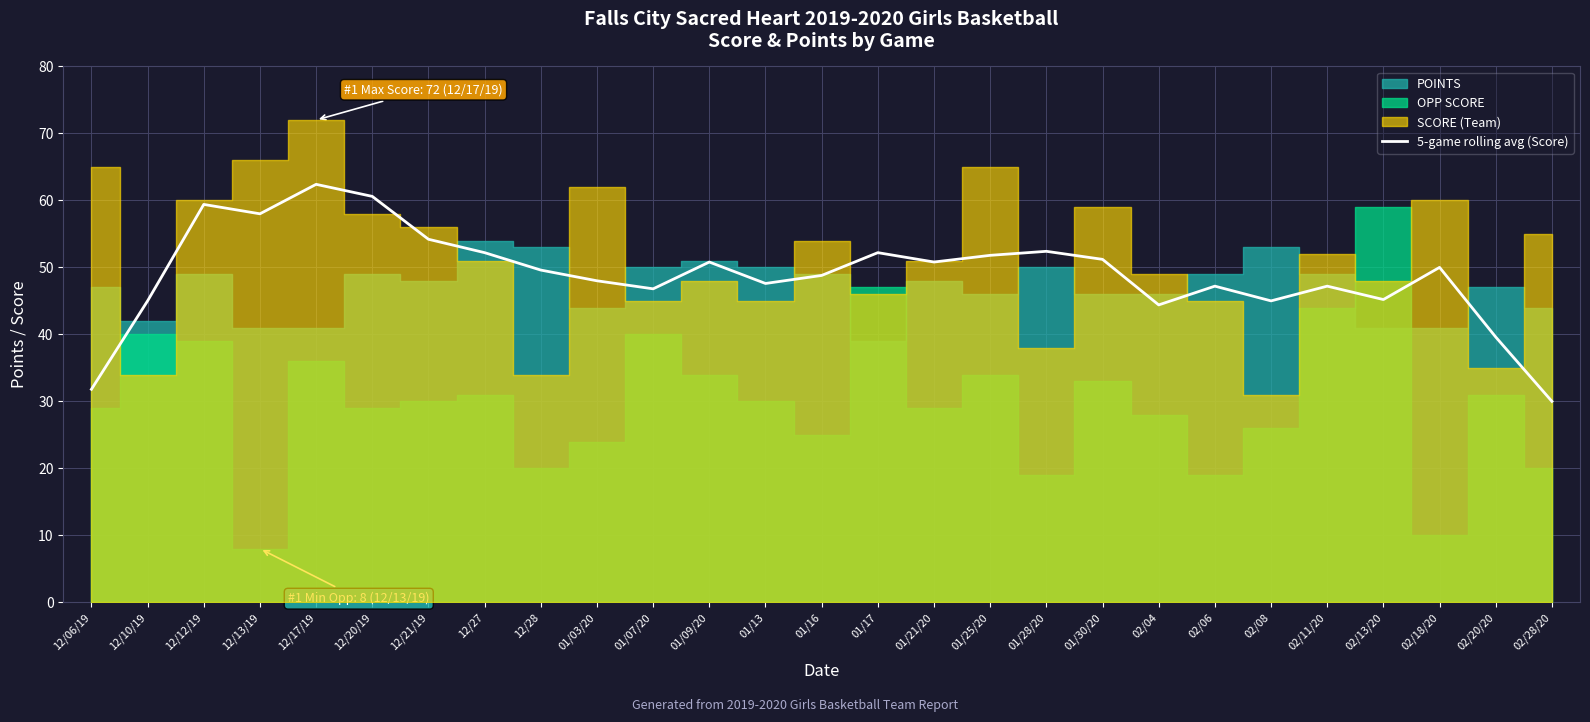

What value does the data have at 12/28?

49.6